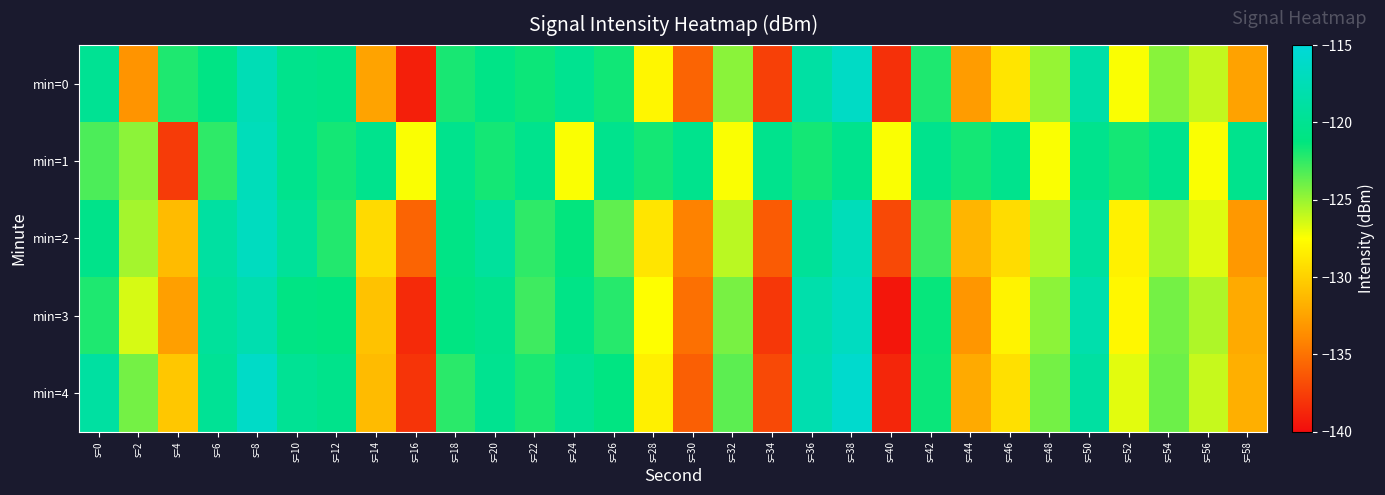

Which series changed the most between s=40 and s=58?

min=3